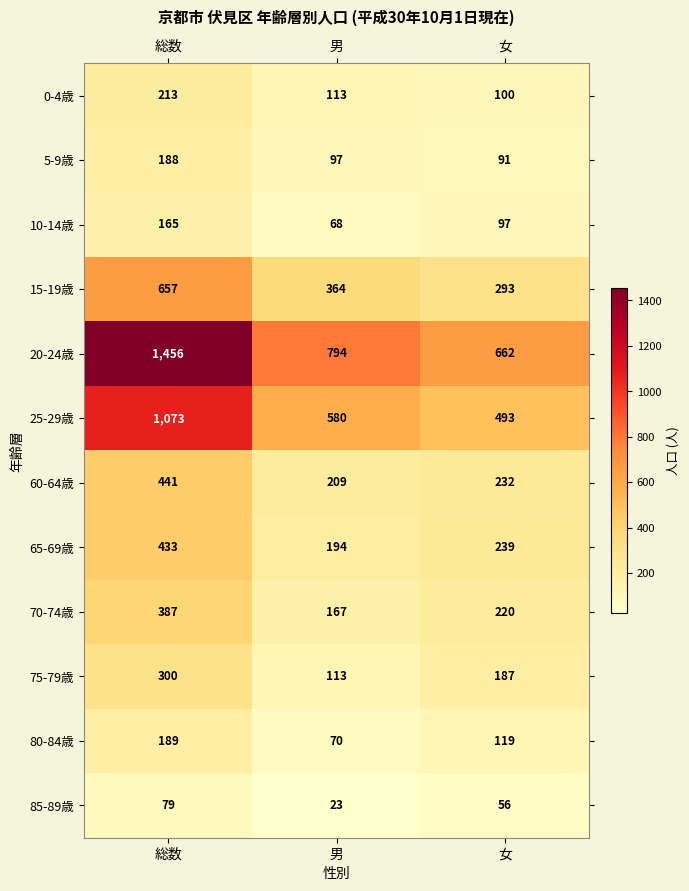

Is it true that 5-9歳 equals 188 at 総数?

True